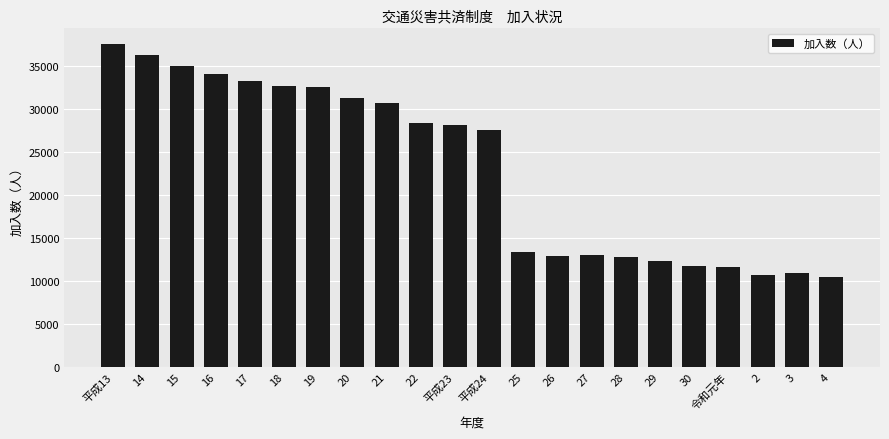

Where is the data nearest to the value 24014?

平成24